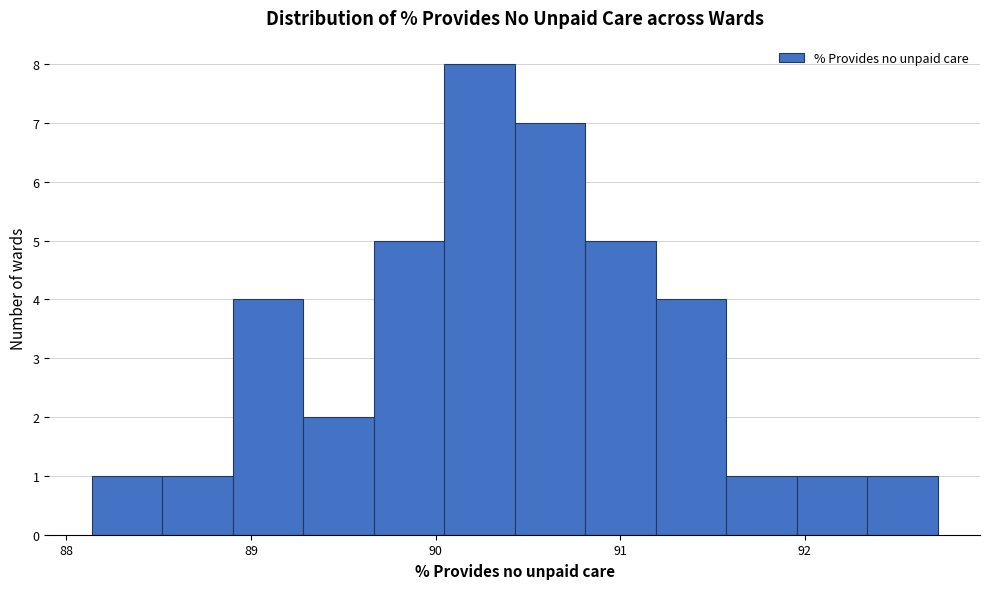

Around what value on the x-axis is the tallest bar? Give the approximate position of its centre, as read against the axis.

90.2